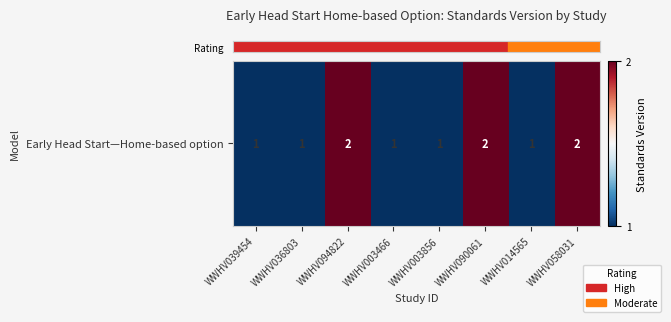

Between WWHV014565 and WWHV003466, which is larger?

WWHV014565